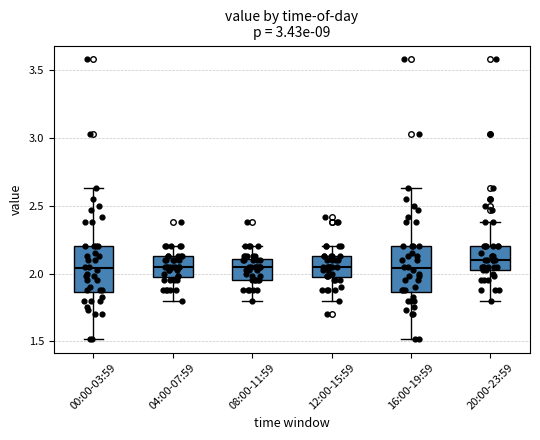

Where does the lower whisker of the box for 20:00-23:59 end on the y-axis? The values are not printed on the chart, so give them approximately, as read against the axis.

1.80